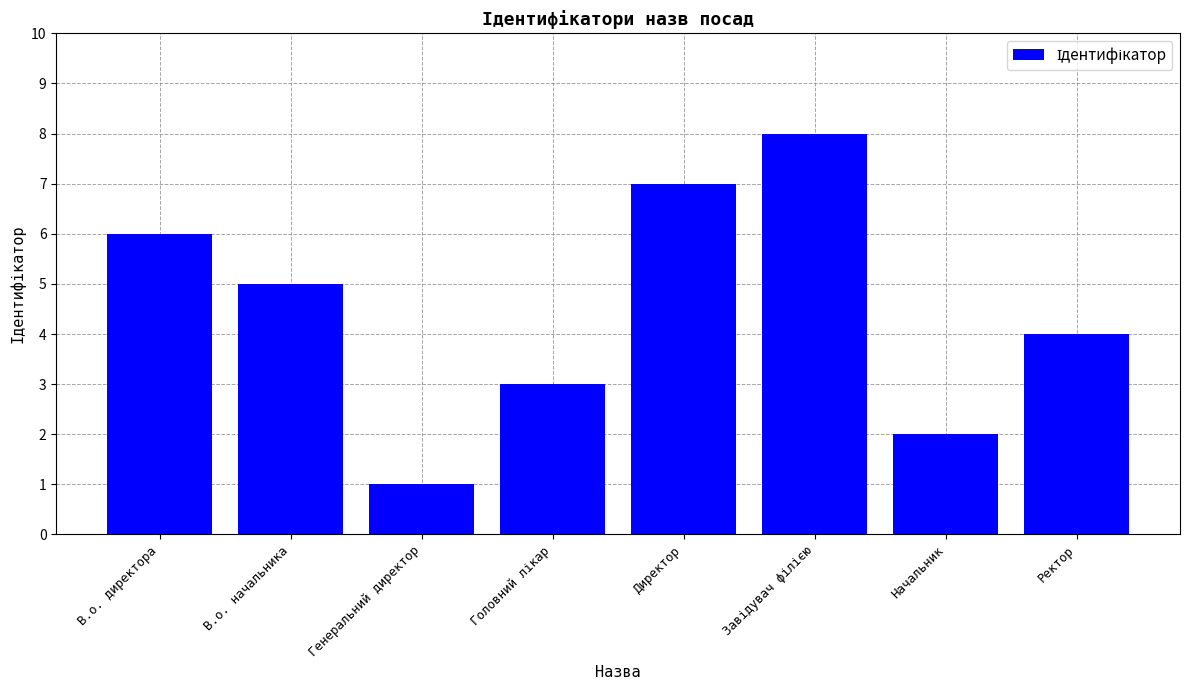

Between Ректор and Директор, which is larger?

Директор